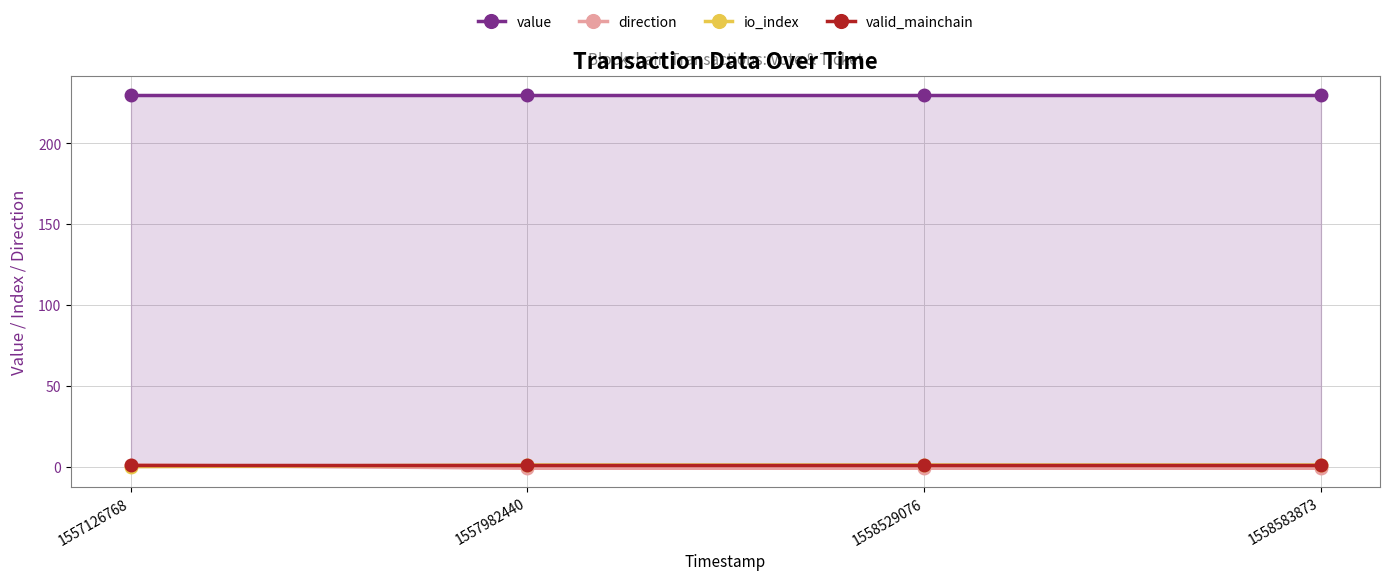

Between 1558529076 and 1558583873, which is larger?

1558529076